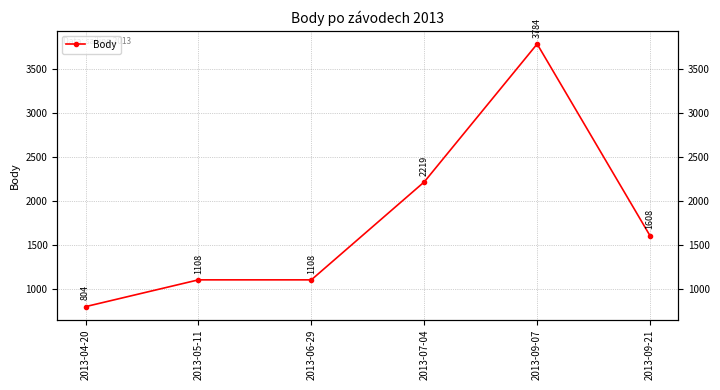

True or false: the data shows 2058 at 2013-09-07.

False